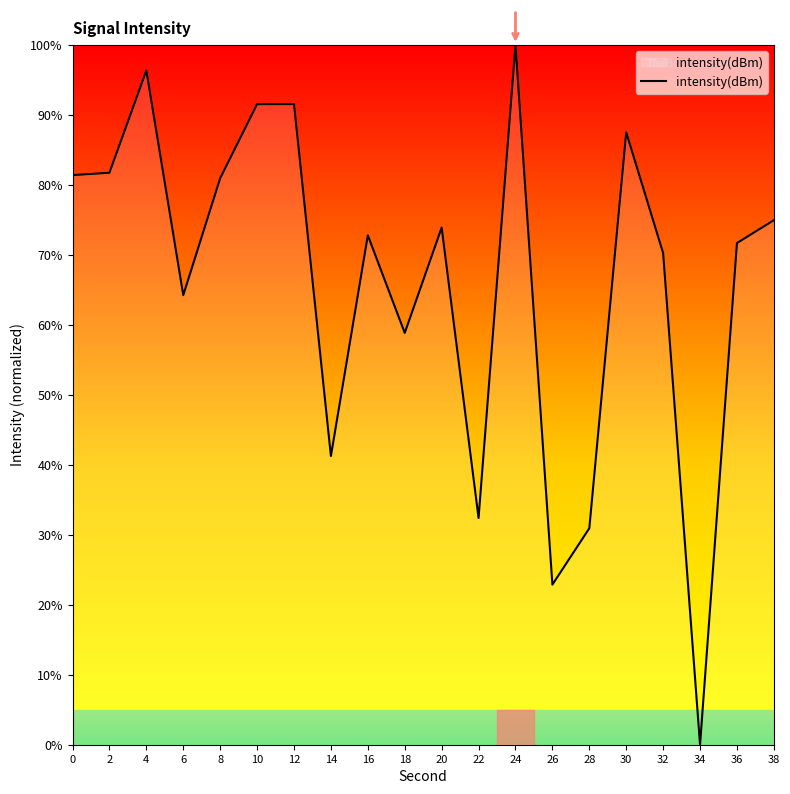

What is the change in value from 2 to 6?

-17.5